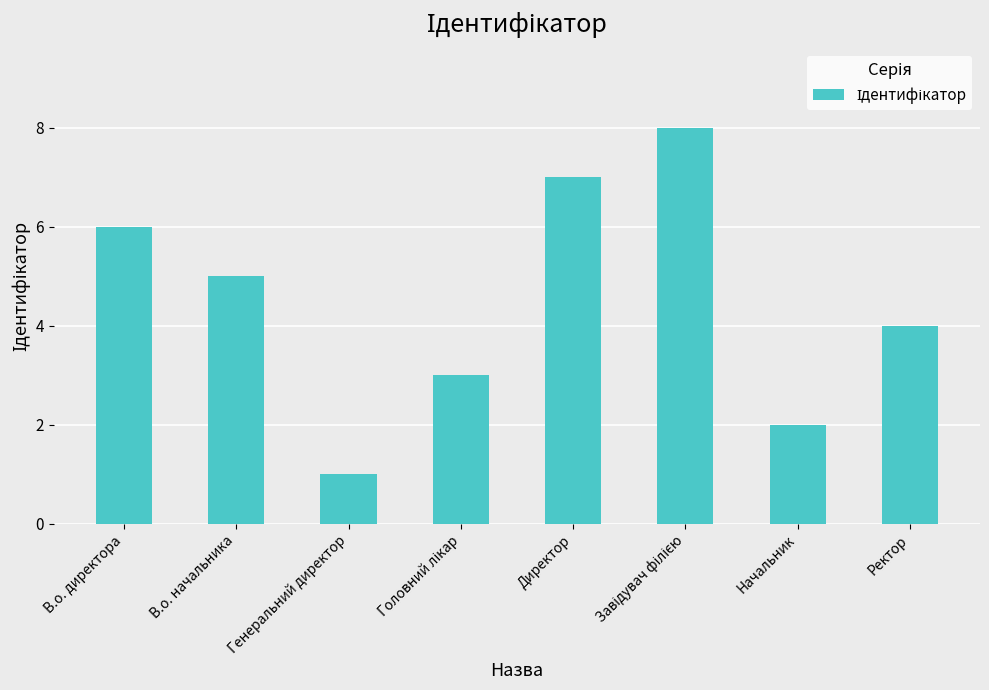

How many values are between 3 and 7?

5